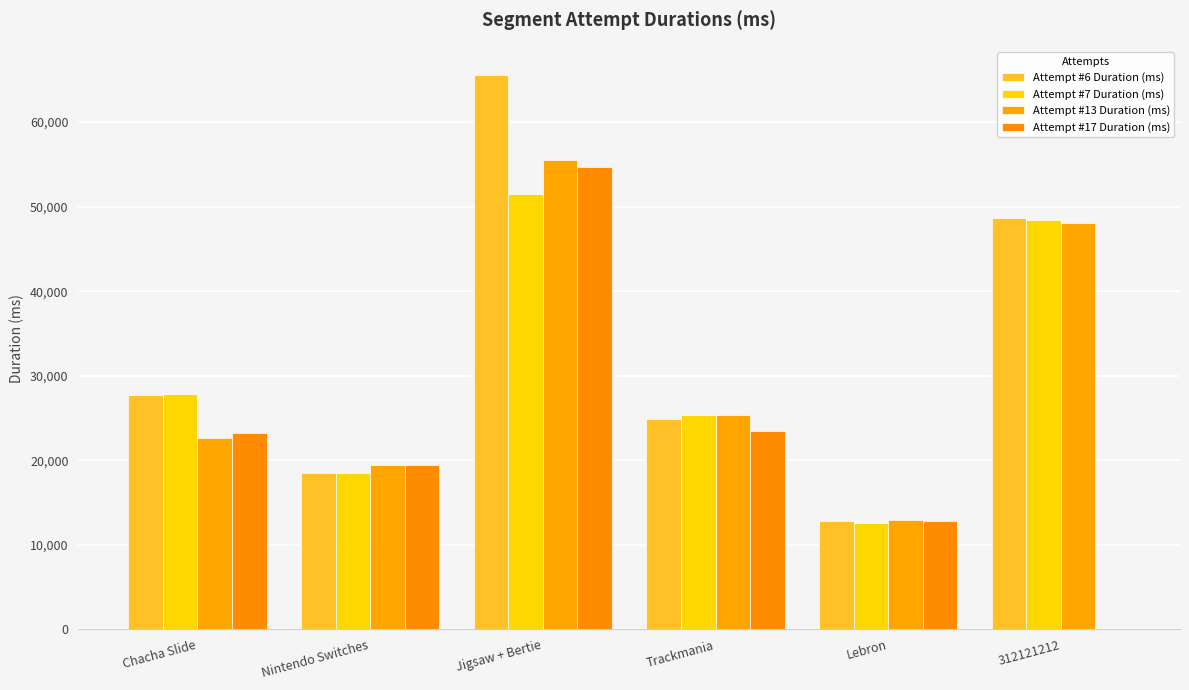

What is the sum of the Attempt #13 Duration (ms) values at Nintendo Switches and Lebron?

32405